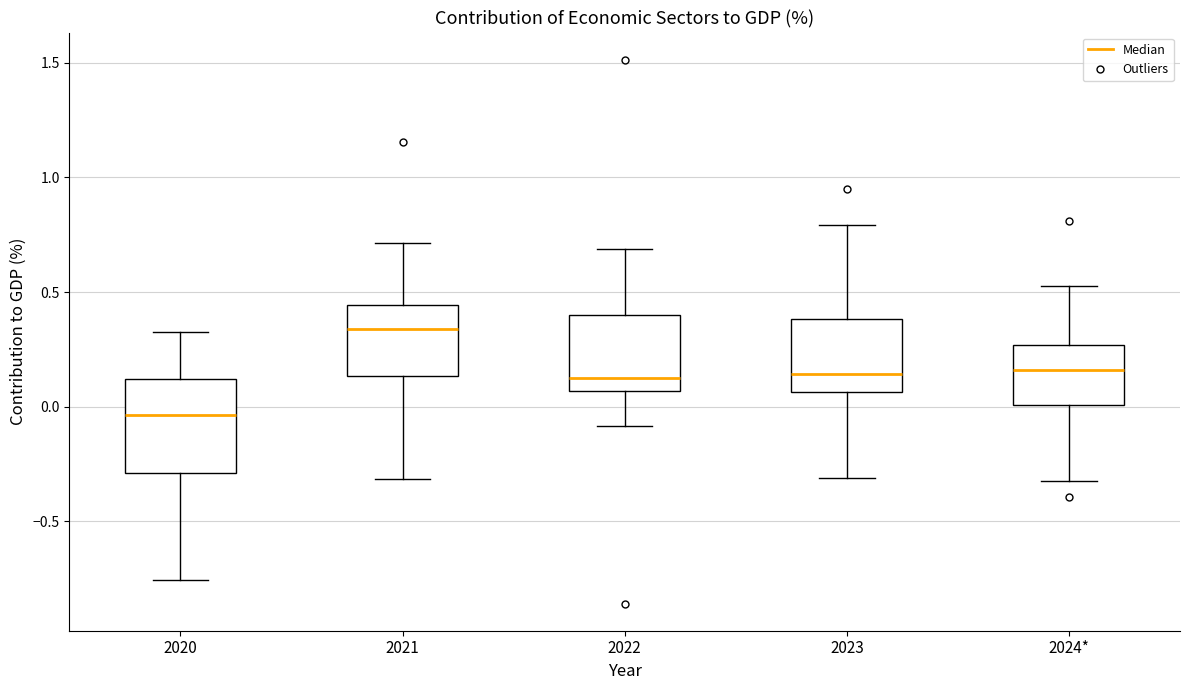

Reading left to right, transcribe this box plot: for each box, give where its median line is, the range the box spans, and where its two whiskers end, as read against the y-axis. The values are not printed on the chart, so give them approximately, as read against the axis.

2020: median -0.05, box -0.30 to 0.10, whiskers -0.75 to 0.35
2021: median 0.35, box 0.15 to 0.45, whiskers -0.30 to 0.70
2022: median 0.10, box 0.05 to 0.40, whiskers -0.10 to 0.70
2023: median 0.15, box 0.05 to 0.40, whiskers -0.30 to 0.80
2024*: median 0.15, box 0.00 to 0.25, whiskers -0.30 to 0.55